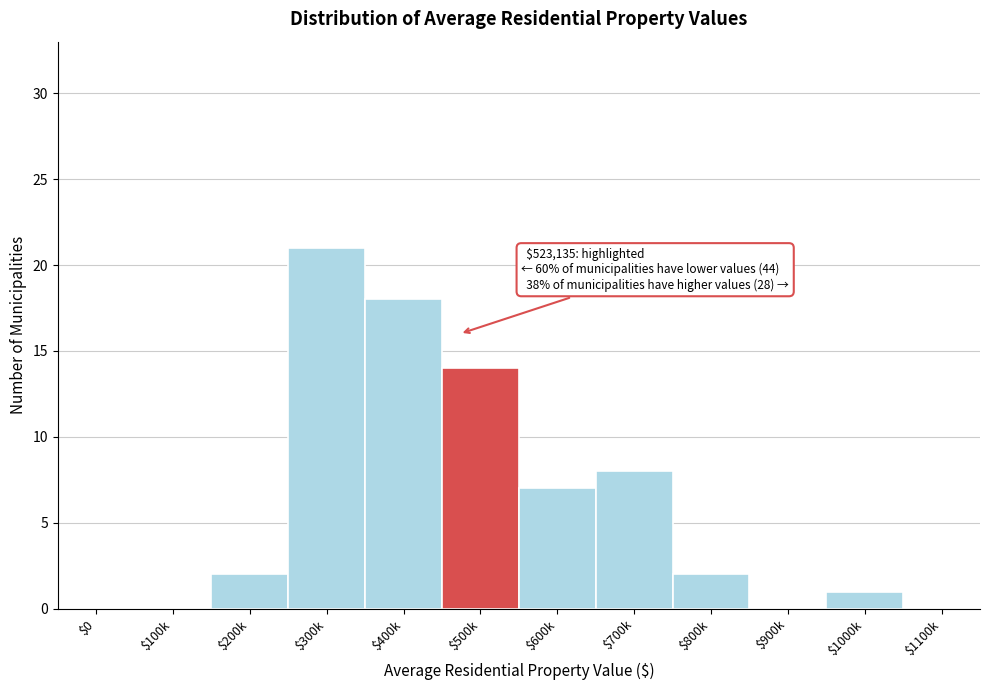

The value at $400k is 18. True or false?

True